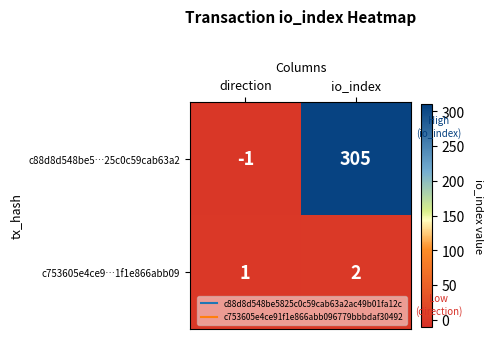

At which category is the sum across all series the highest?

io_index